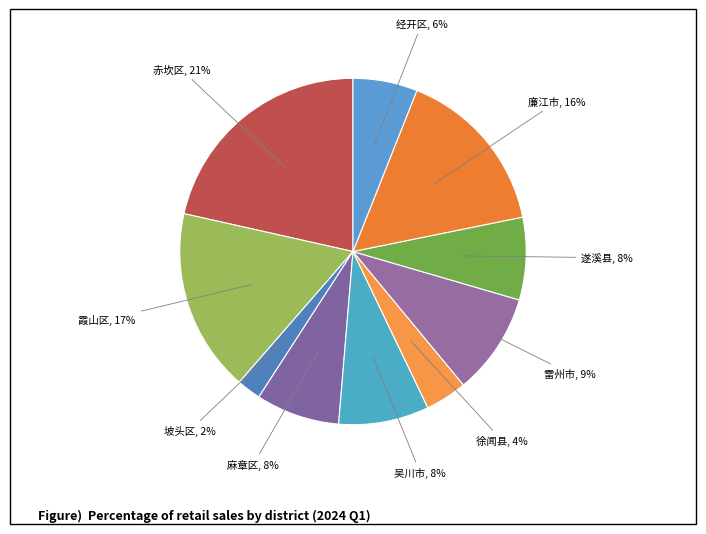

Does any single category account for the majority?

No